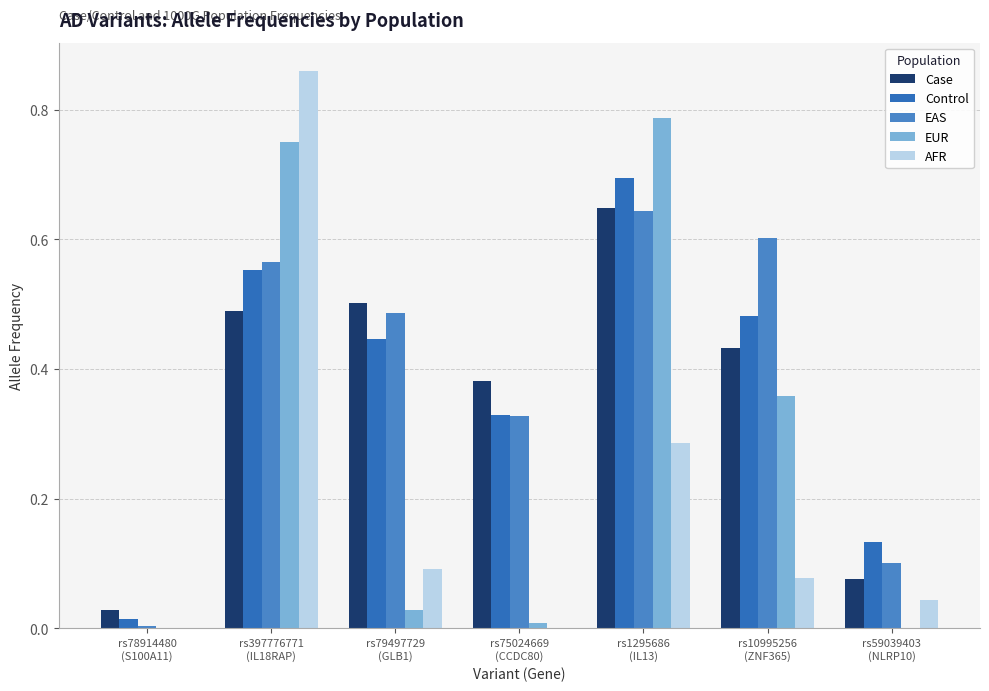

What is the total value across all series at rs10995256
(ZNF365)?

2.0